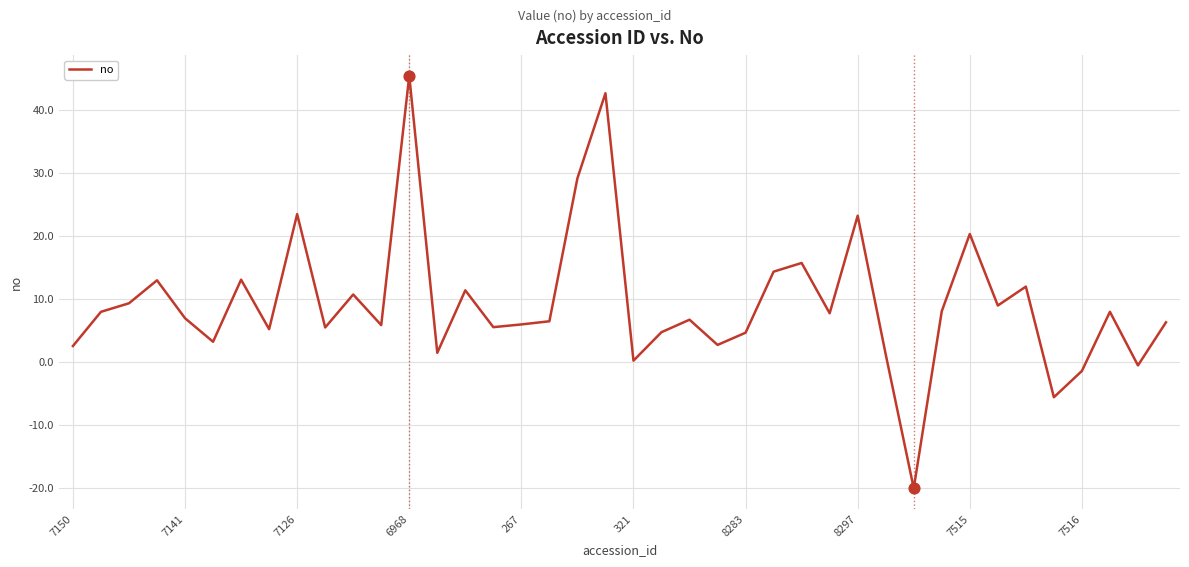

What is the greatest value displayed?

45.4